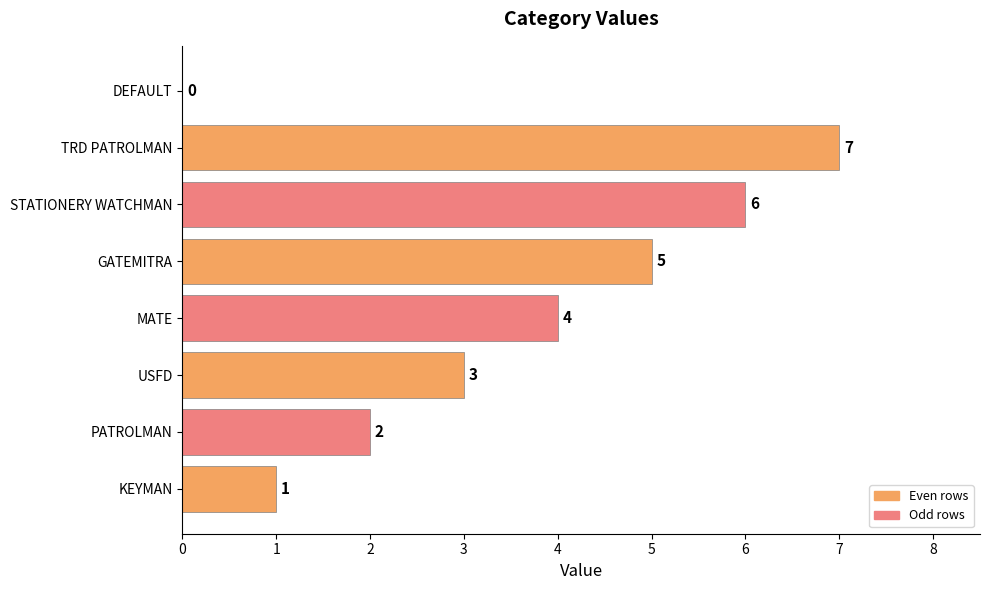

What is the sum of the values at USFD and GATEMITRA?

8